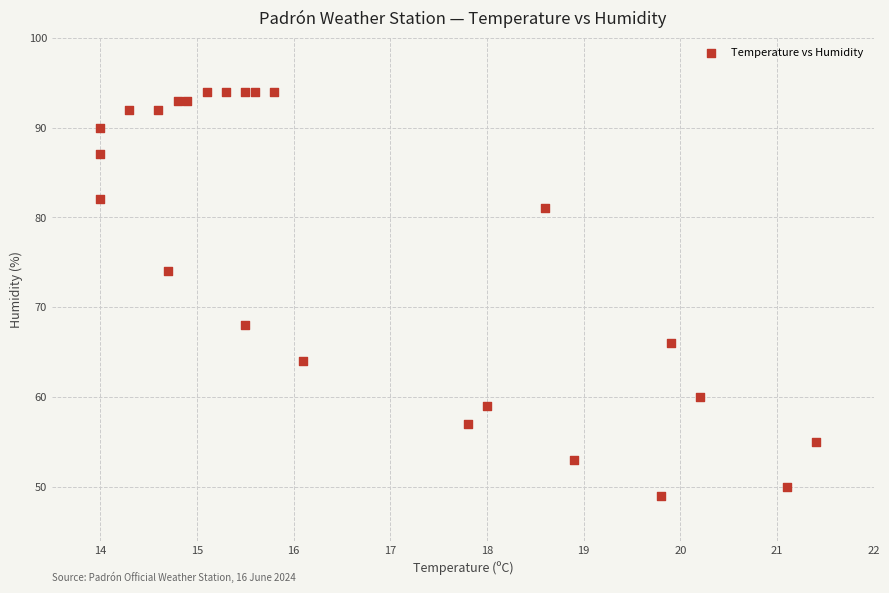

What is the range of Y values (max minus min)?

45